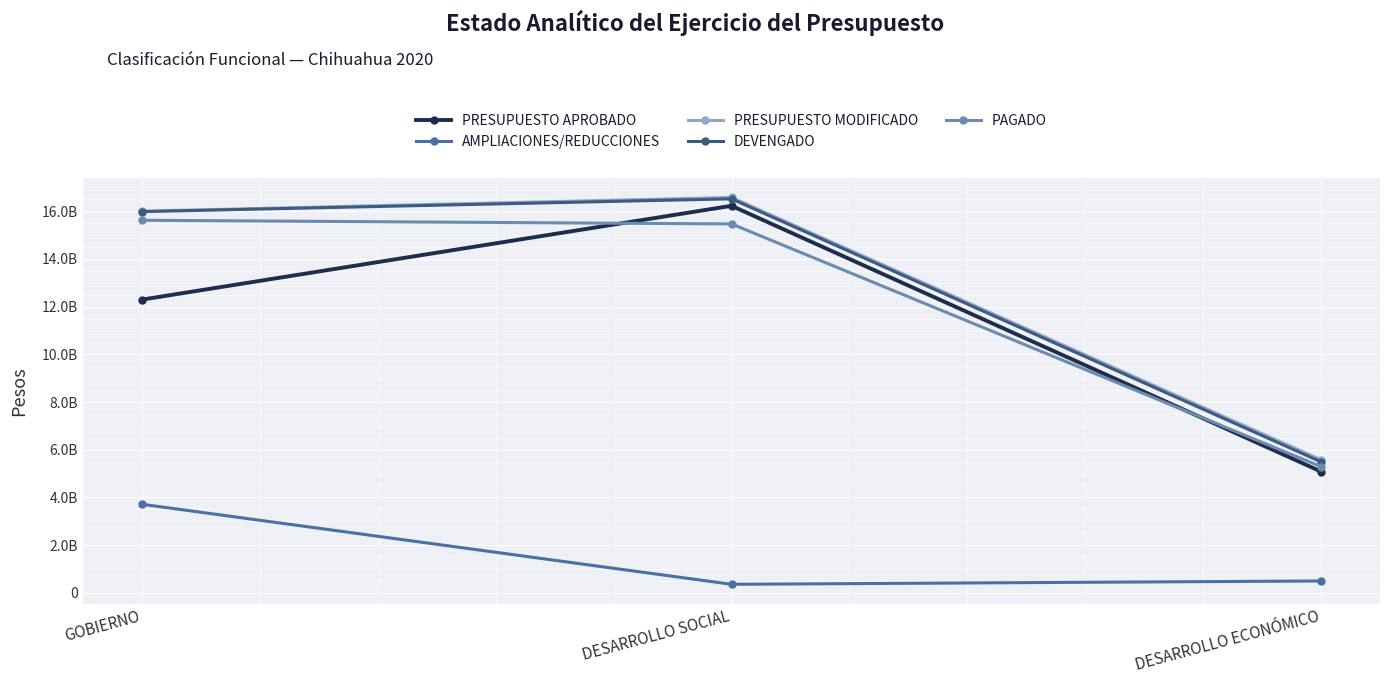

What are all the series names shown in the legend?

PRESUPUESTO APROBADO, AMPLIACIONES/REDUCCIONES, PRESUPUESTO MODIFICADO, DEVENGADO, PAGADO